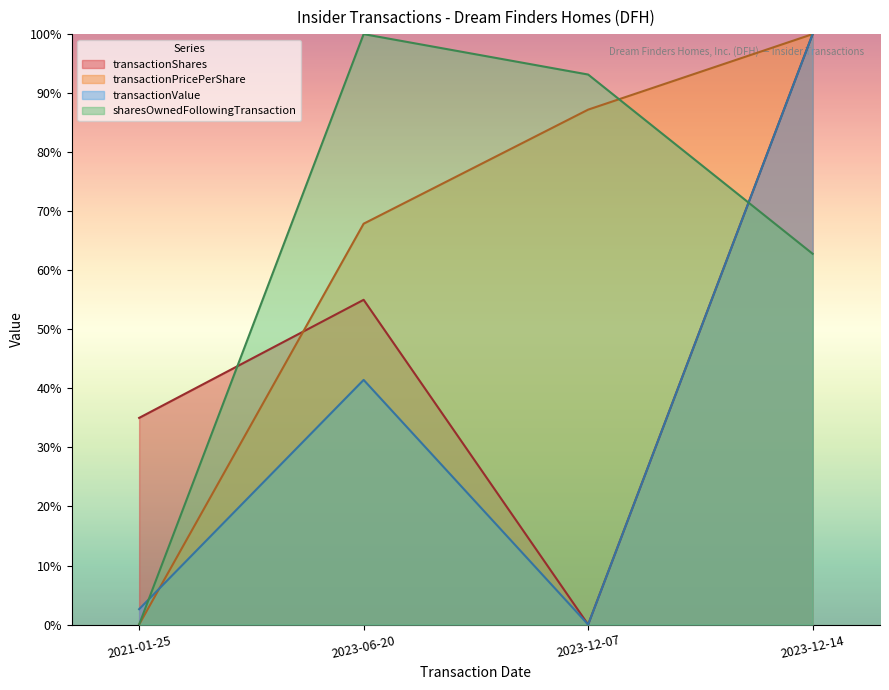

How many intersections are there between transactionShares and transactionPricePerShare?

1